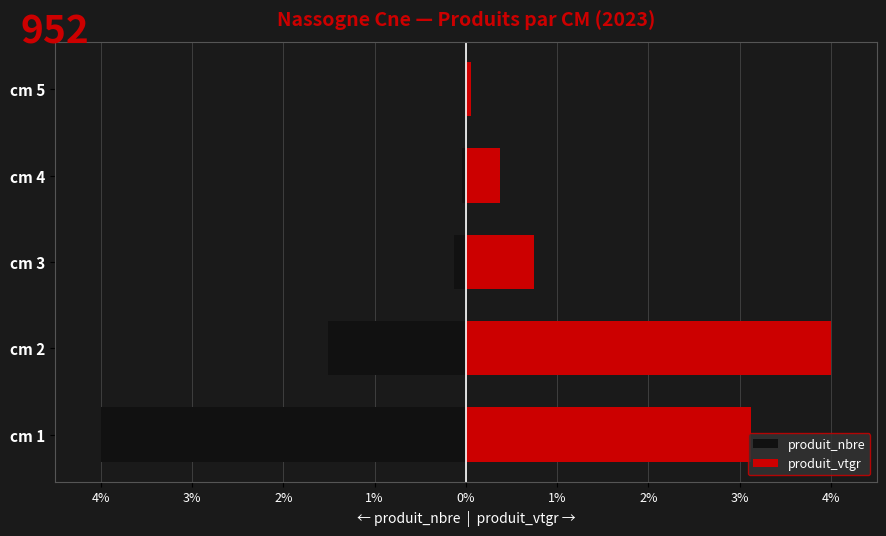

What are all the series names shown in the legend?

produit_nbre, produit_vtgr